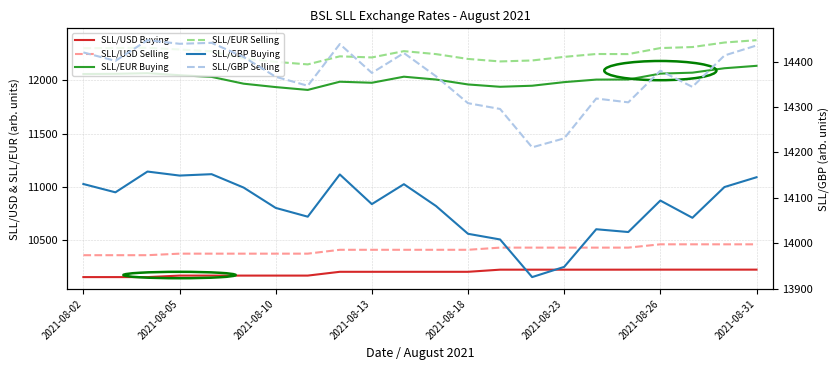

Between 15 and 20, which series saw the biggest shift?

SLL/GBP Selling